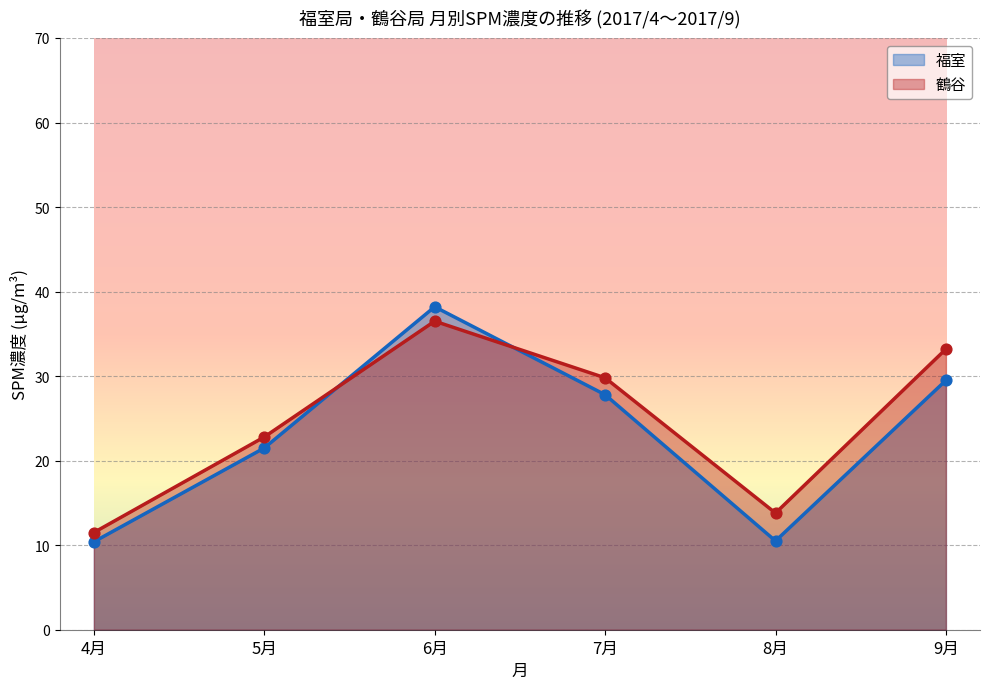

At how many categories does at least one series exceed 26?

3